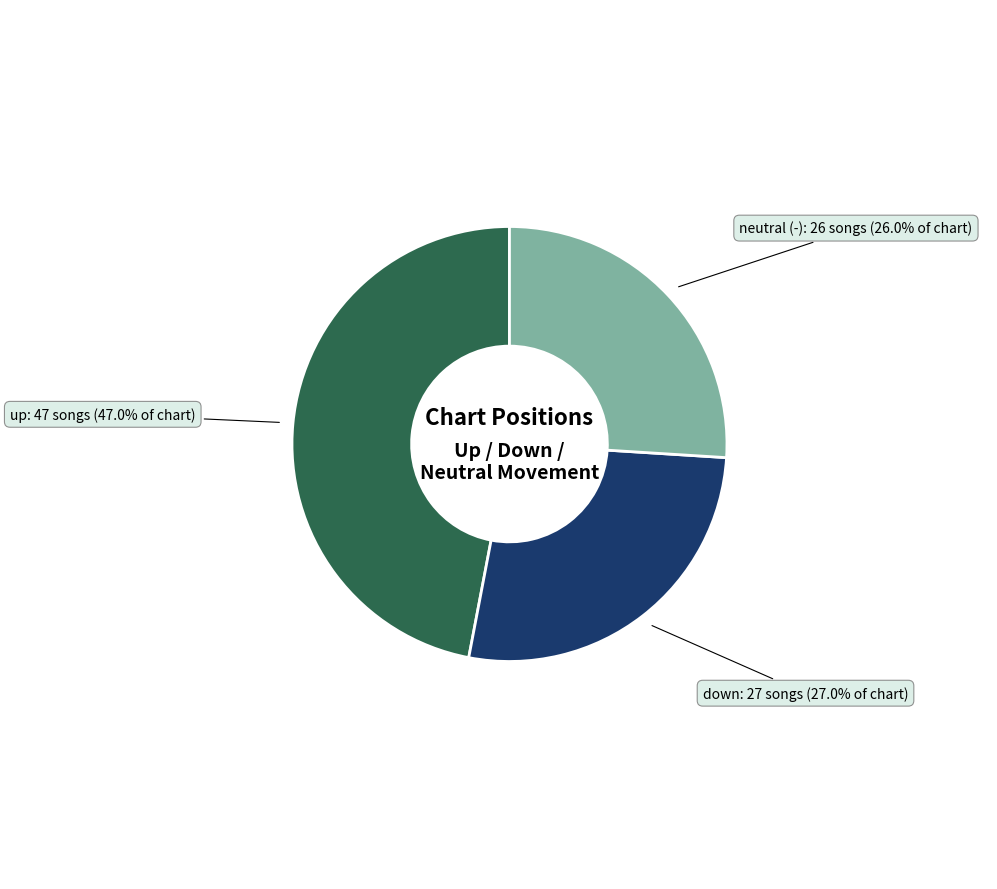

Is there any slice that represents more than half of the pie?

No